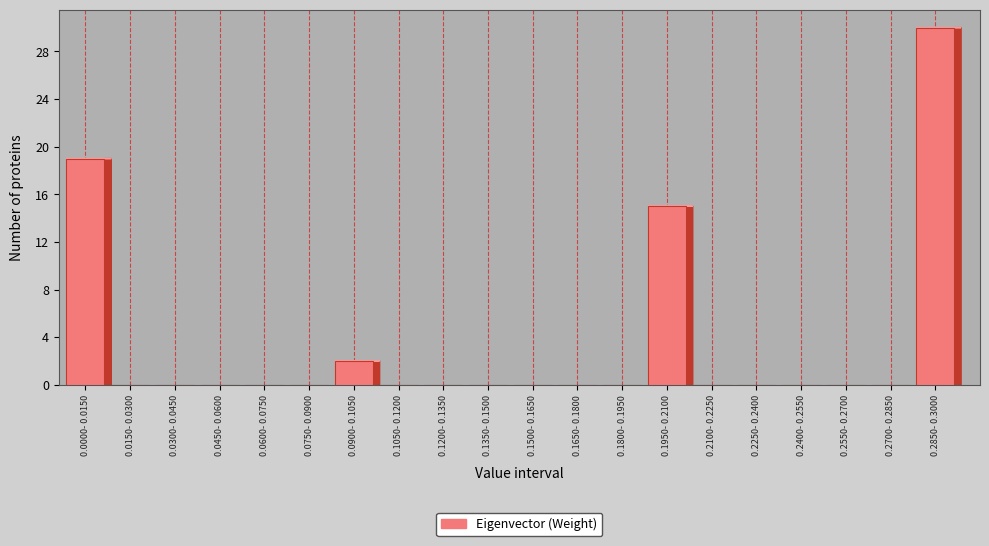

Reading left to right, extract all data points from this chart.

0.0000- 0.0150=19	0.0150- 0.0300=0	0.0300- 0.0450=0	0.0450- 0.0600=0	0.0600- 0.0750=0	0.0750- 0.0900=0	0.0900- 0.1050=2	0.1050- 0.1200=0	0.1200- 0.1350=0	0.1350- 0.1500=0	0.1500- 0.1650=0	0.1650- 0.1800=0	0.1800- 0.1950=0	0.1950- 0.2100=15	0.2100- 0.2250=0	0.2250- 0.2400=0	0.2400- 0.2550=0	0.2550- 0.2700=0	0.2700- 0.2850=0	0.2850- 0.3000=30